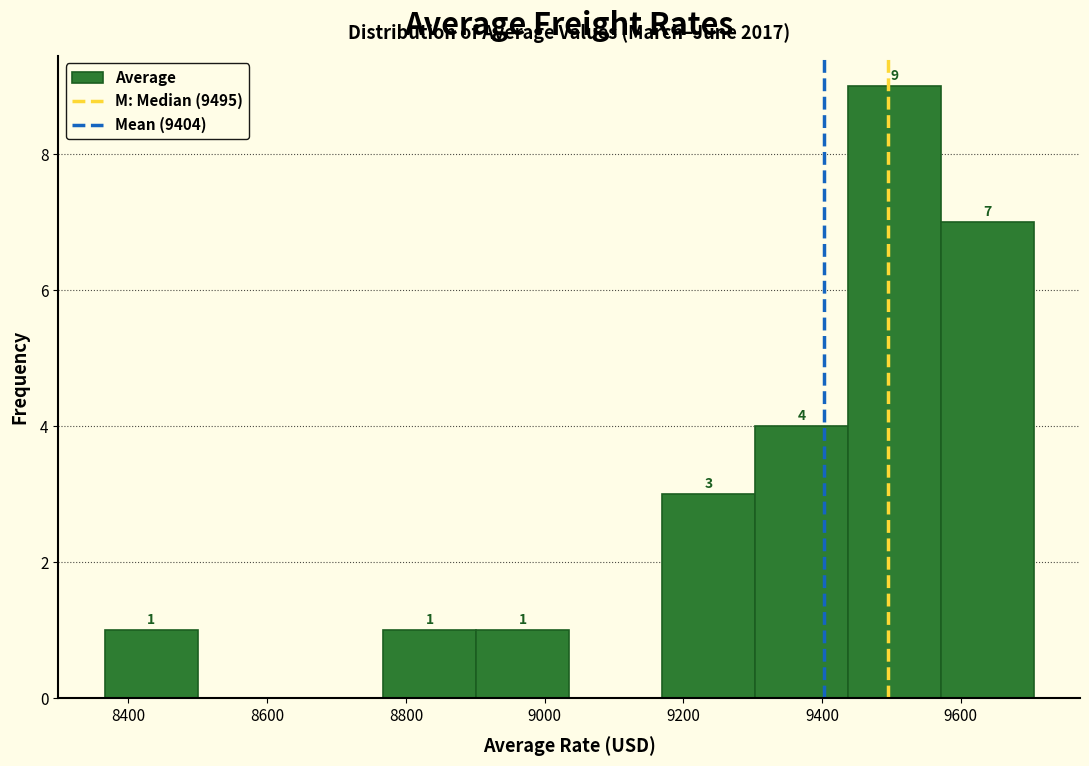

Over which range of the x-axis is the bar tallest?

9440 to 9580